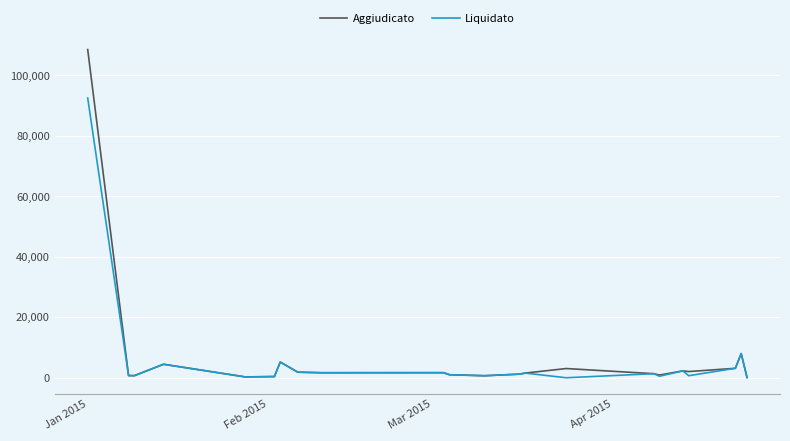

Which series has the widest spread of values?

Aggiudicato